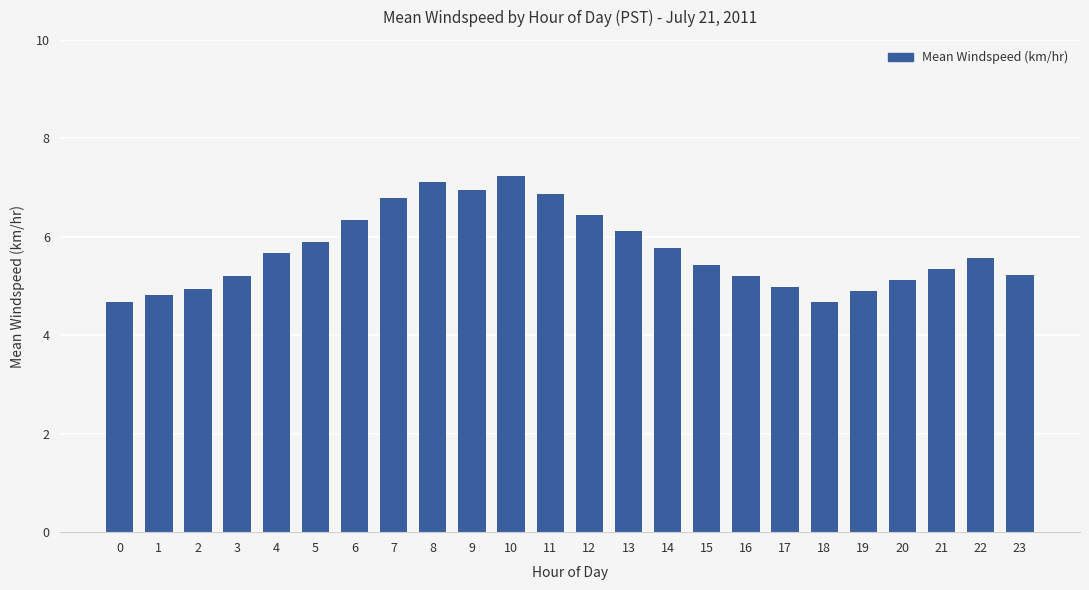

What is the value of the 24th bar from the left?

5.2